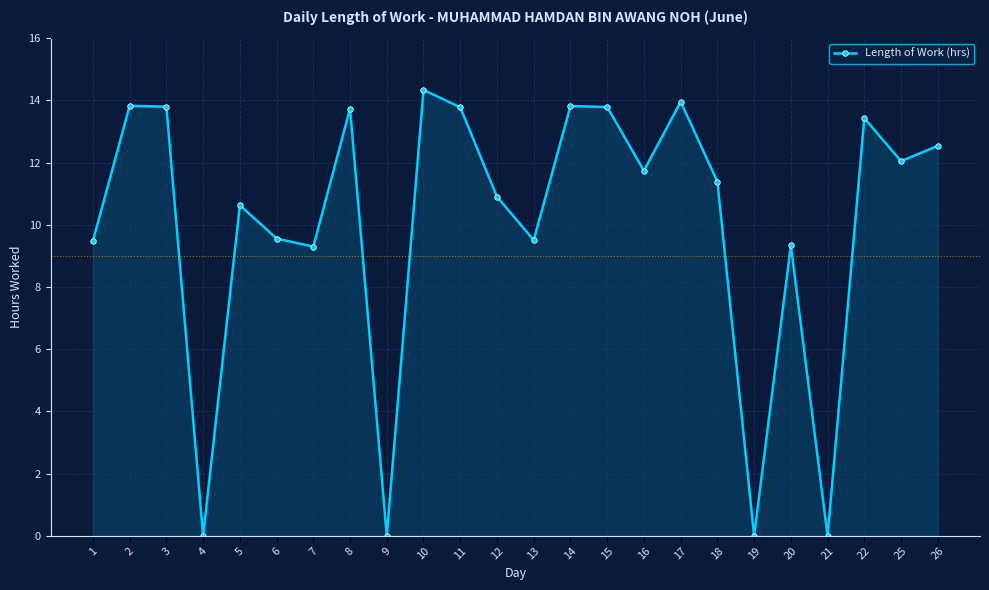

True or false: the data shows 3.3 at 15.

False